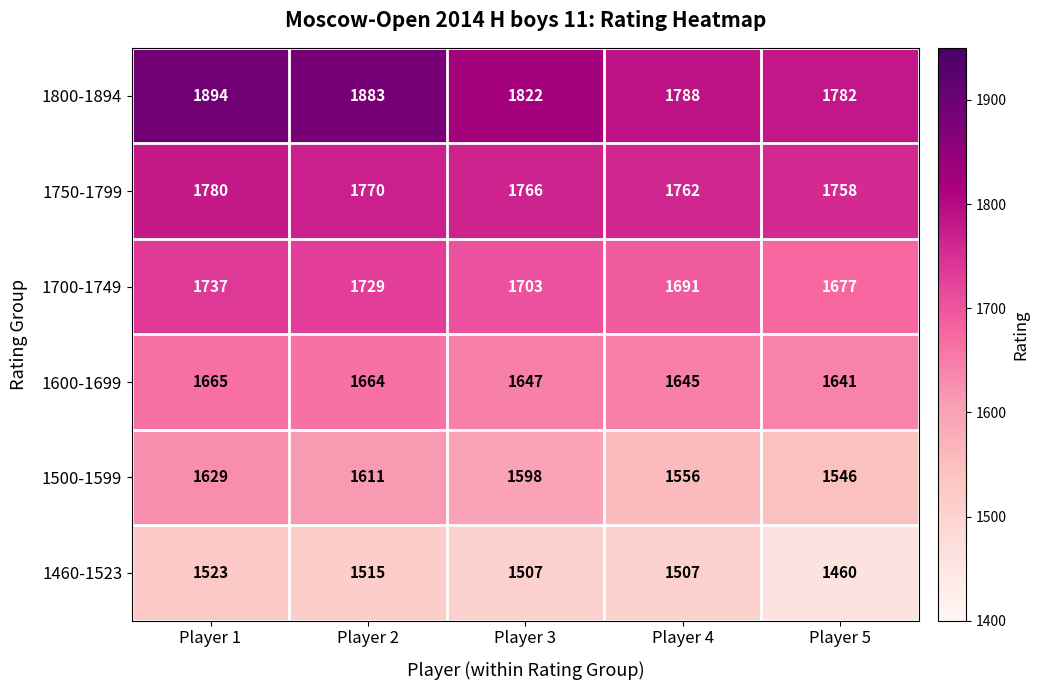

What is the approximate value of 1500-1599 at Player 4?

1556